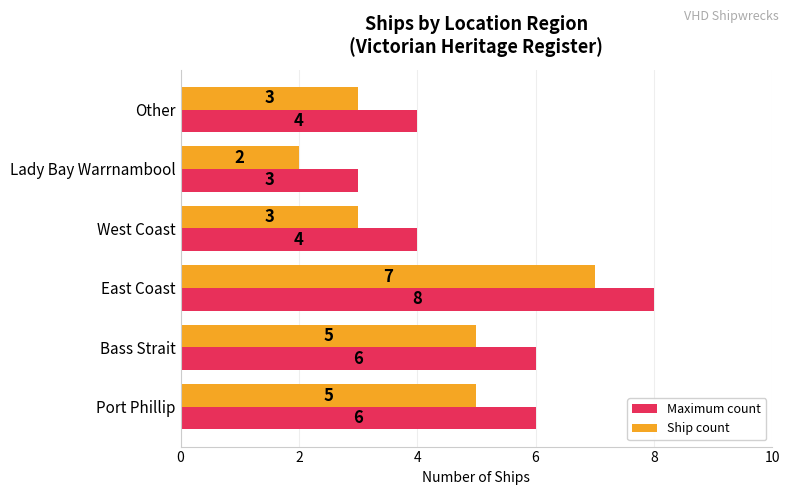

At which category is the sum across all series the highest?

East Coast